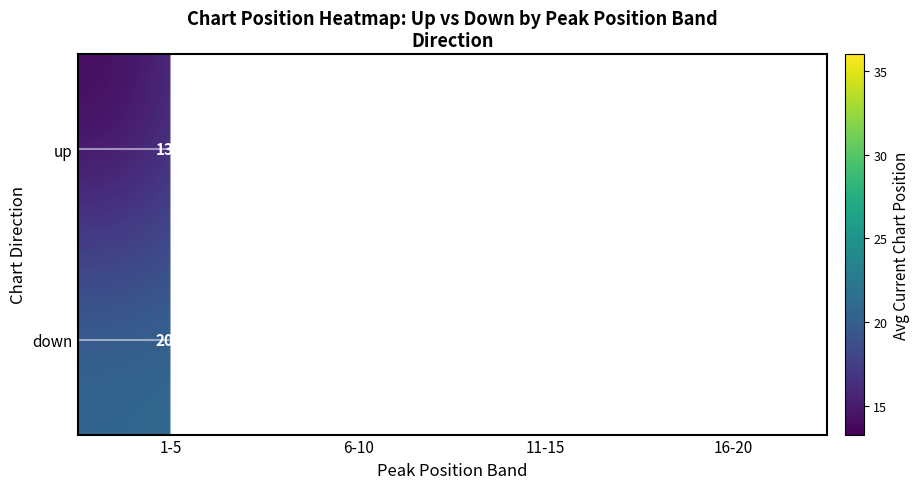

What is the total value across all series at 16-20?

63.5